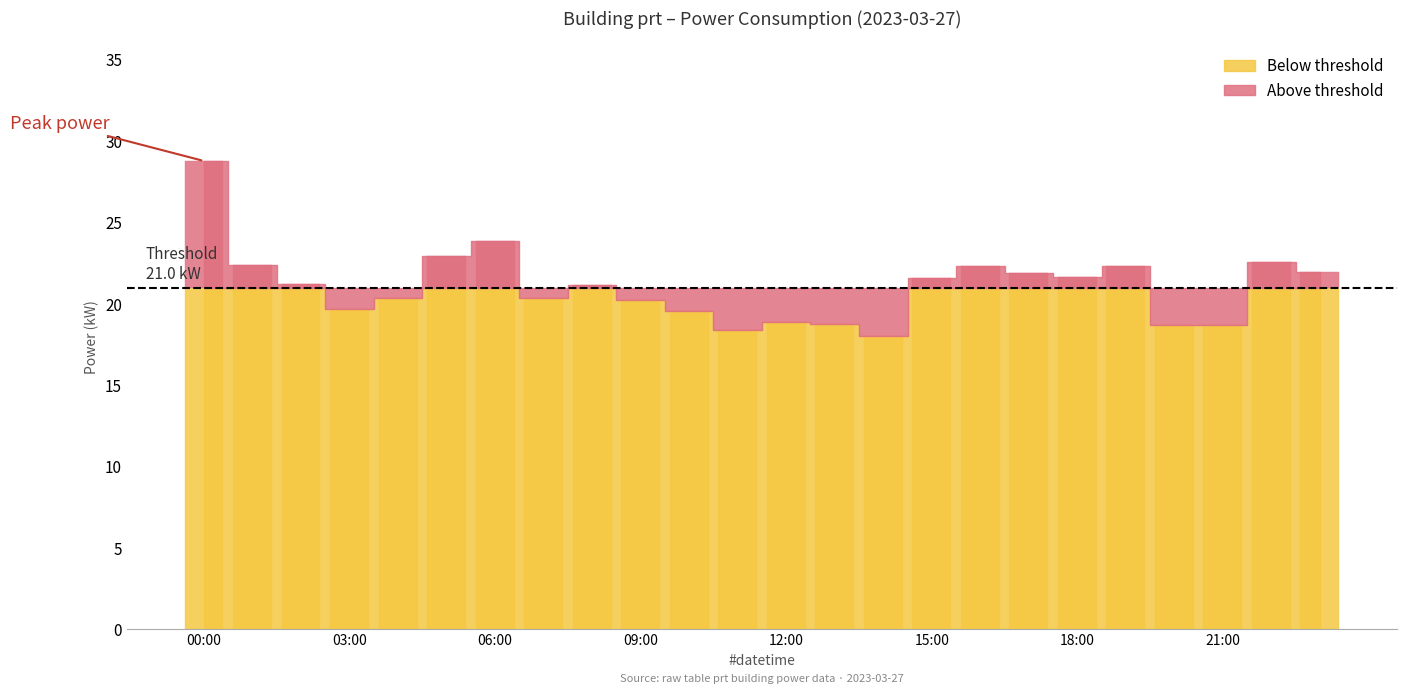

What is the sum of the values at 04:00 and 13:00?

39.1